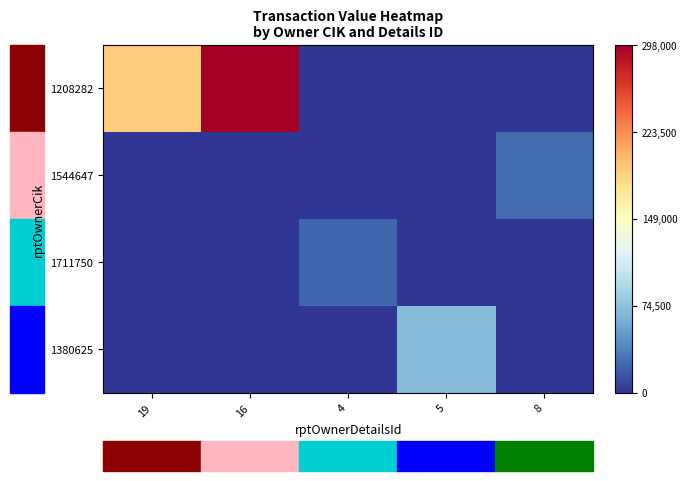

Reading right to left, extract all data points from this chart.

1208282: 8=0	5=0	4=0	16=298000	19=189750
1544647: 8=25742	5=0	4=0	16=0	19=0
1711750: 8=0	5=0	4=23560	16=0	19=0
1380625: 8=0	5=68750	4=0	16=0	19=0